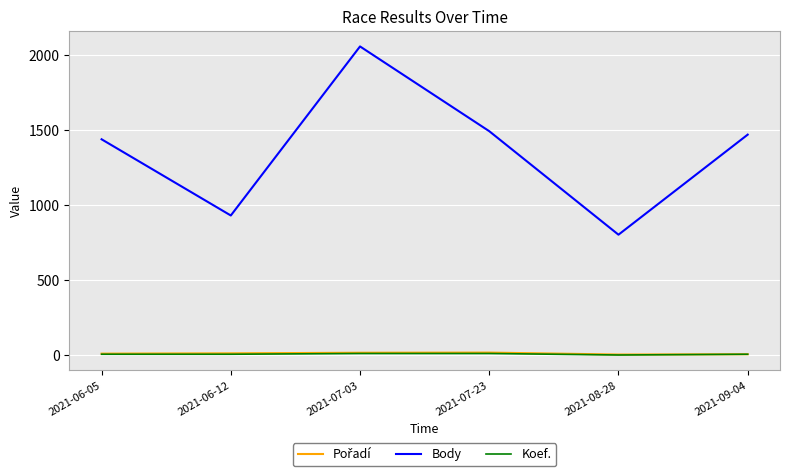

In Body, how many points are higher than both neighbors (excluding endpoints)?

1